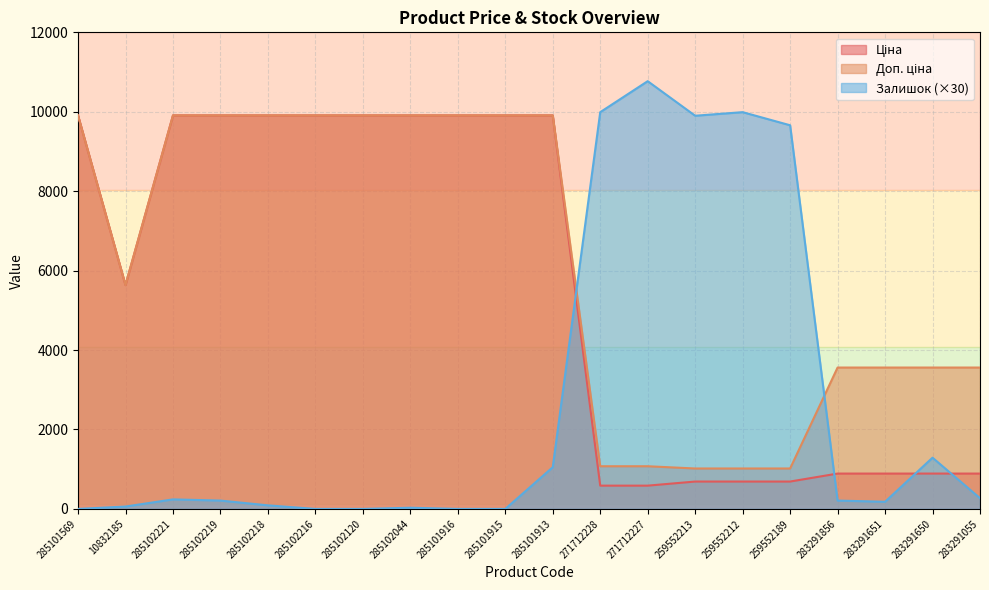

Is it true that Ціна equals 889.9 at 283291650?

True